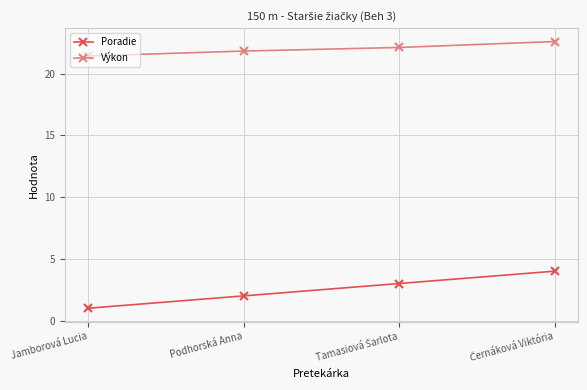

At how many categories does at least one series exceed 21?

4